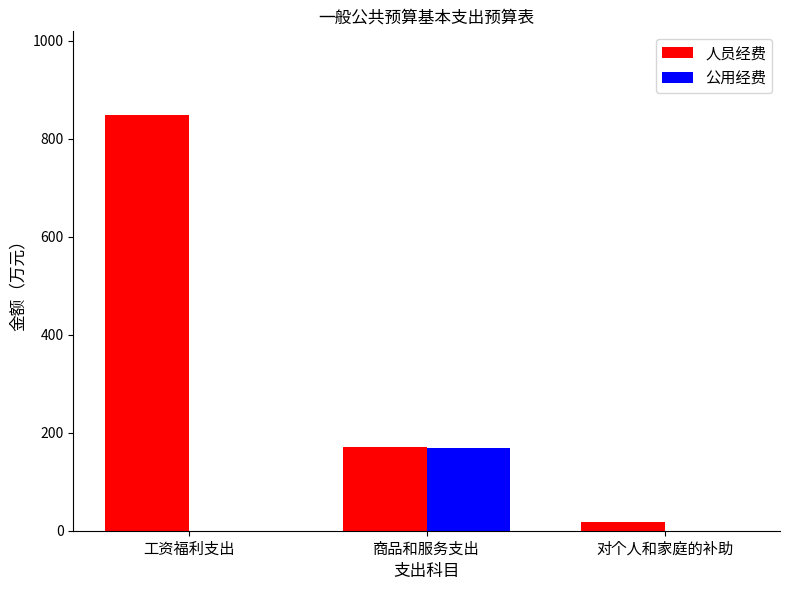

Which category has the highest value across all series?

工资福利支出